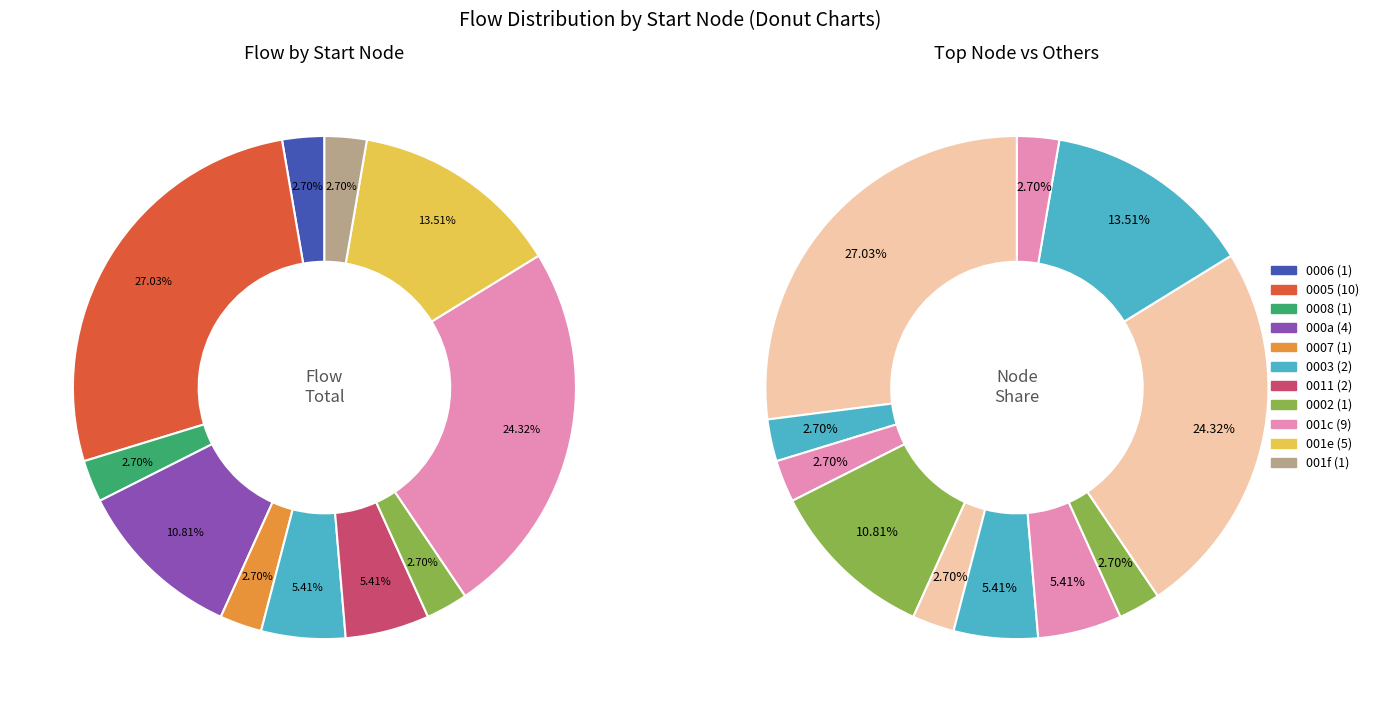

Is there any slice that represents more than half of the pie?

No